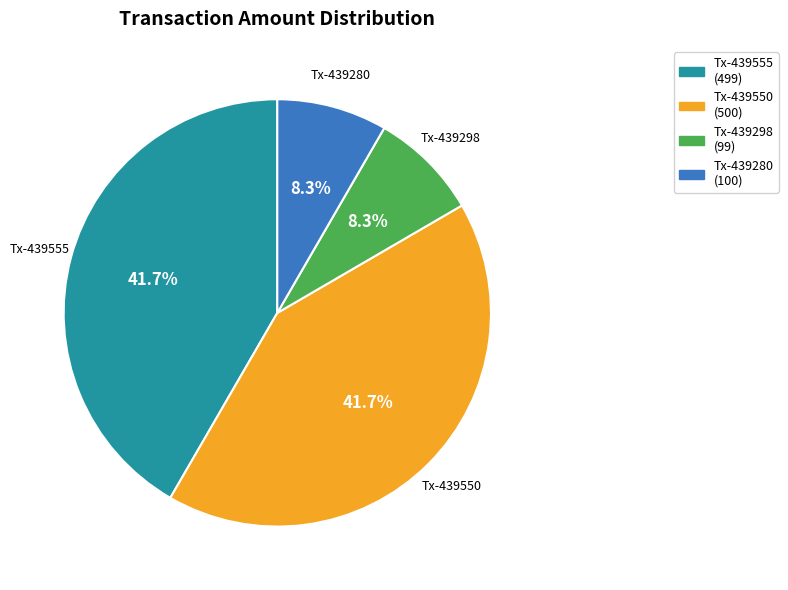

Is there any slice that represents more than half of the pie?

No